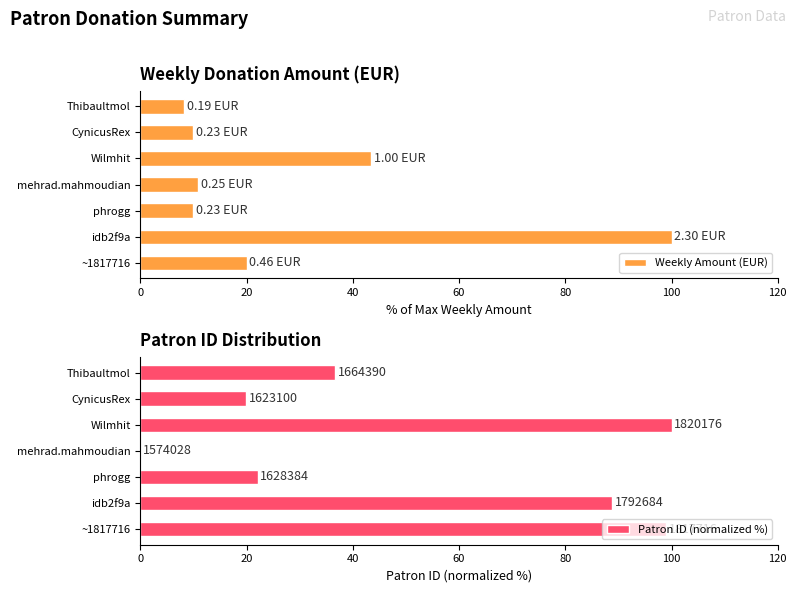

What is the average value of the Weekly Amount (EUR) series?

28.9